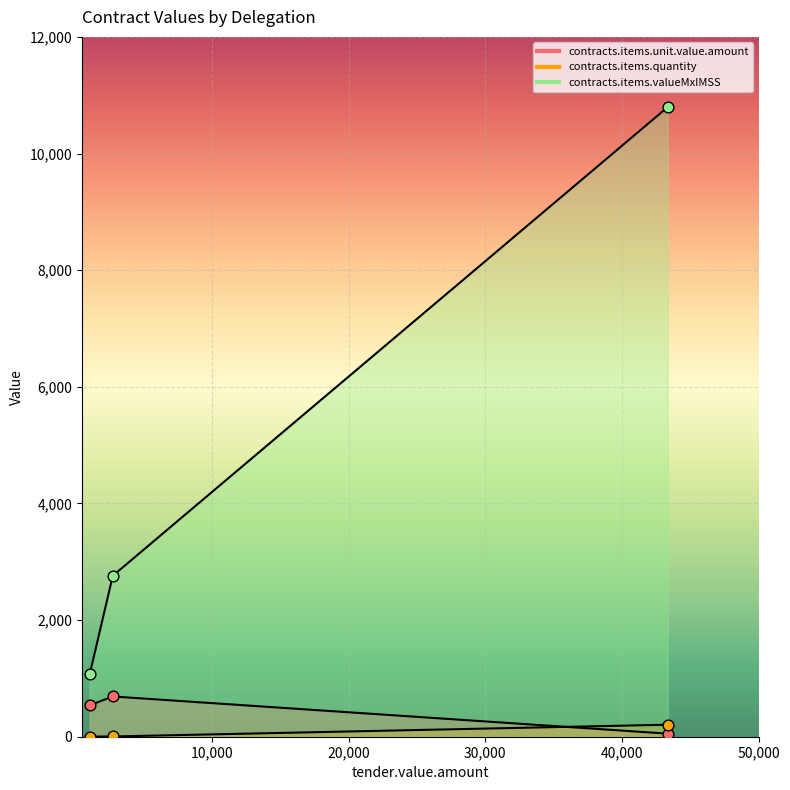

What is the total value across all series at Nuevo León (1080)?

1622.0